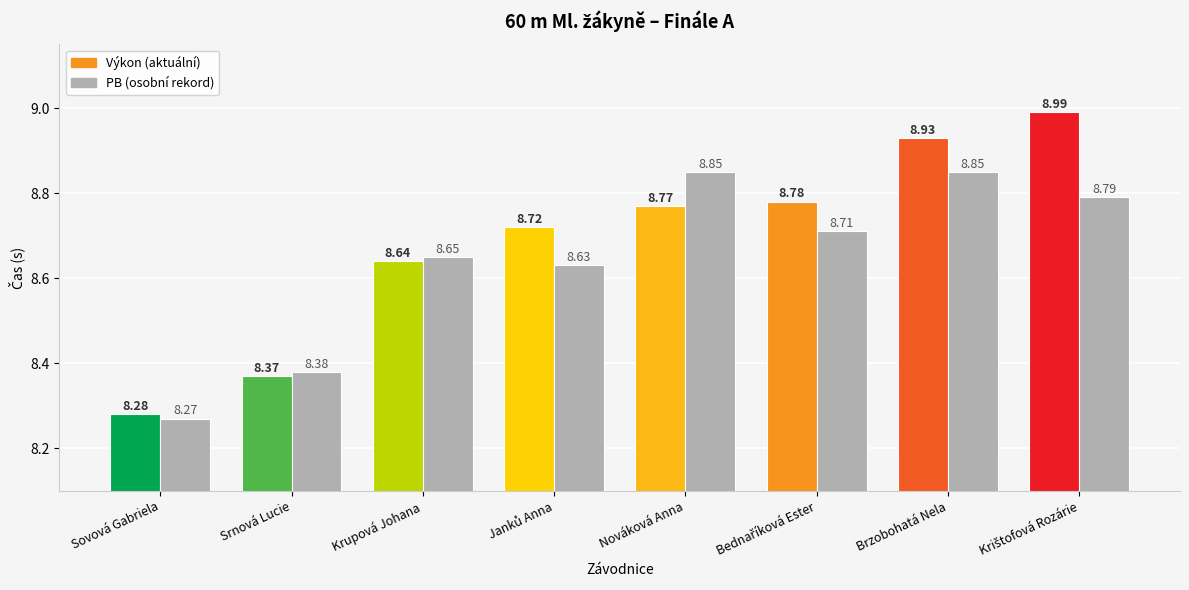

What is the label of the 1st bar from the left?

Sovová Gabriela